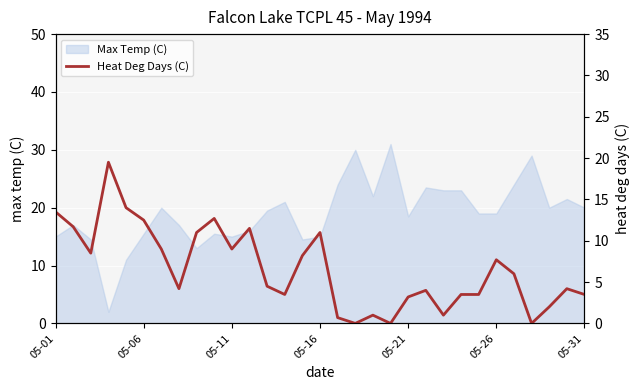

What is the minimum value for Max Temp (C)?

2.0